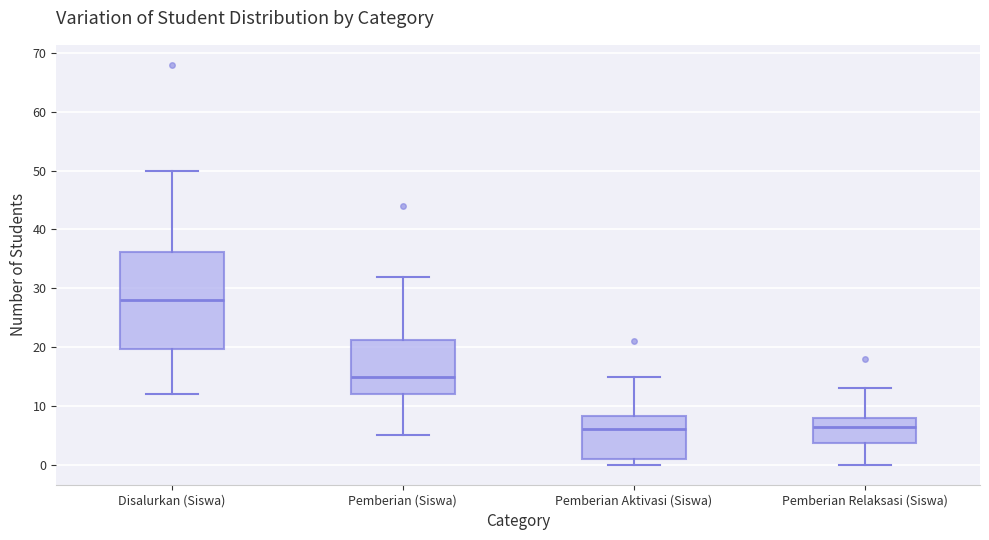

Which box is the tallest, from its lower edge to its upper edge?

Disalurkan (Siswa)